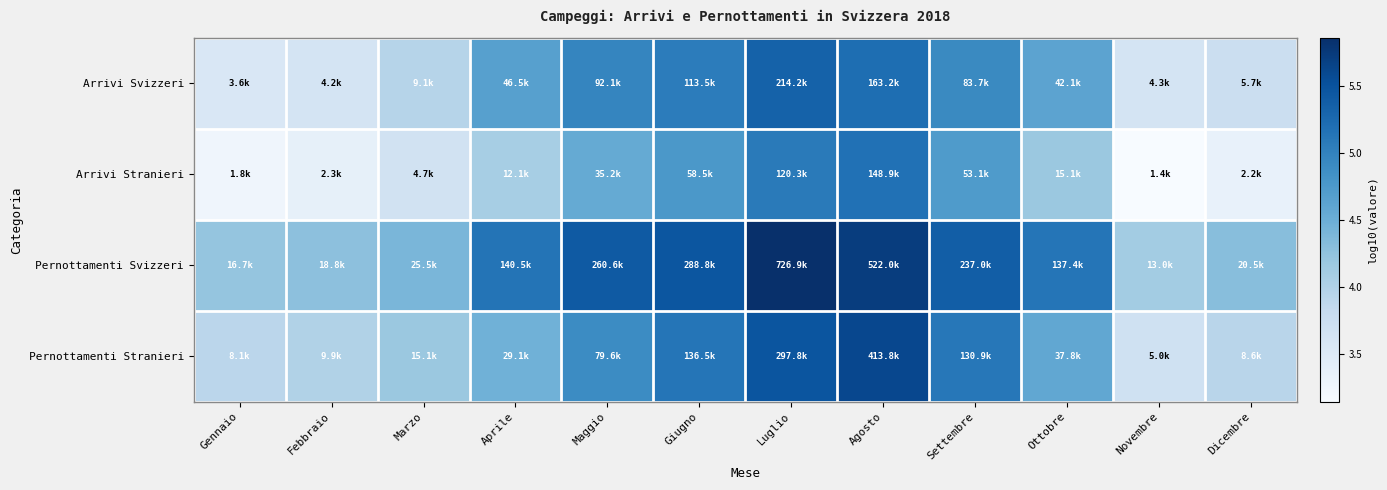

List the series in order of their overall mean, lowest first.

Arrivi Stranieri, Arrivi Svizzeri, Pernottamenti Stranieri, Pernottamenti Svizzeri